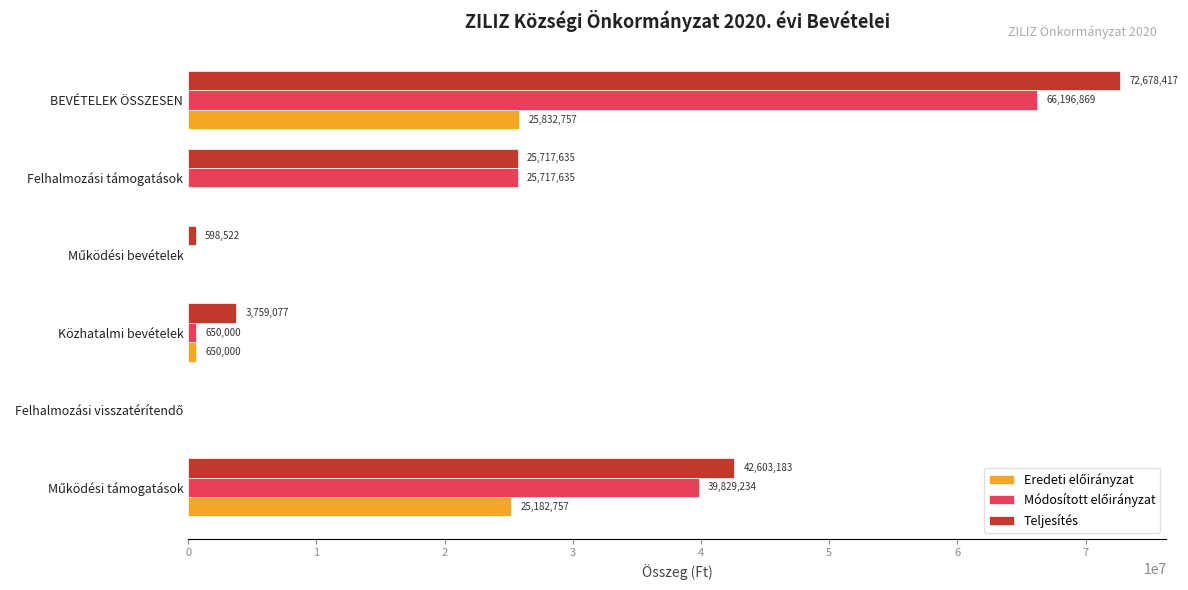

The value of Teljesítés at BEVÉTELEK ÖSSZESEN is 72678417. True or false?

True